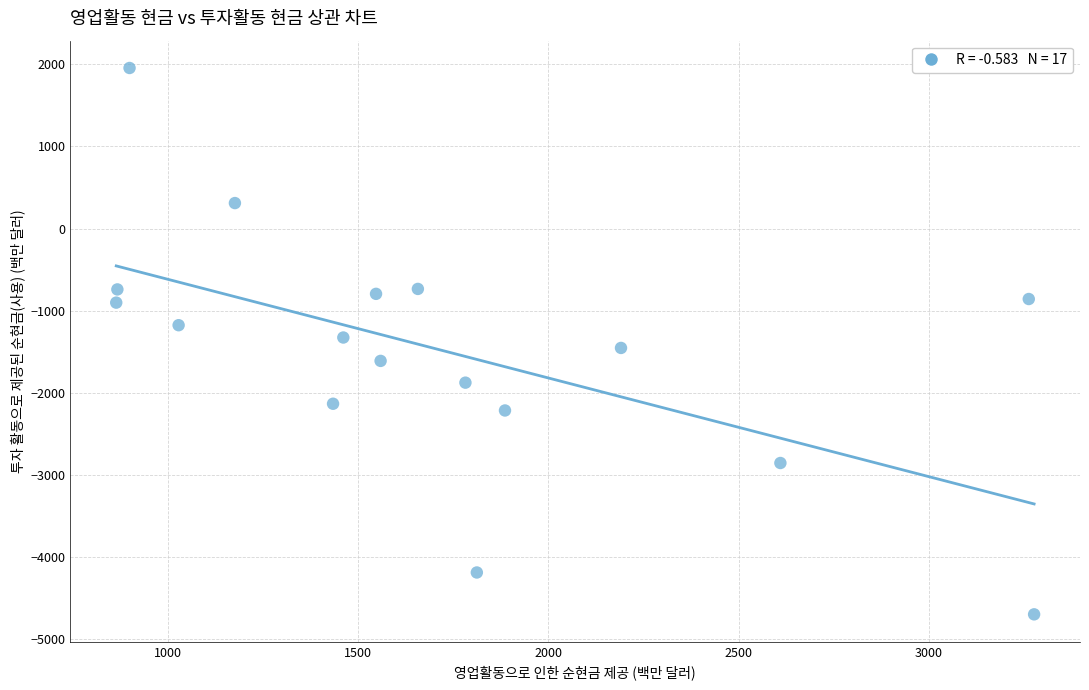

What is the range of X values (max minus min)?

2413